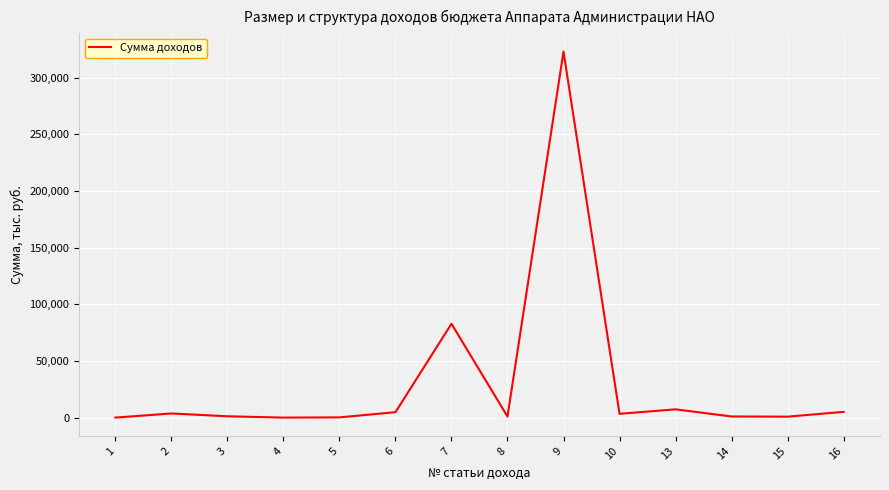

What is the maximum value shown in the chart?

322941.0